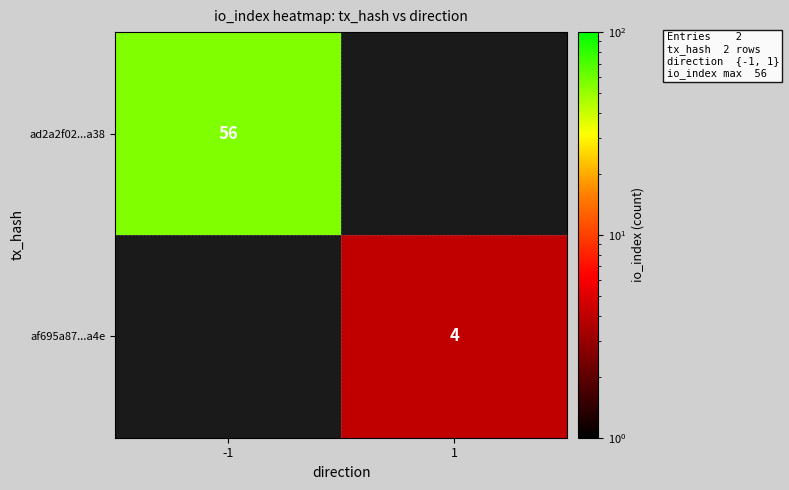

The ad2a2f02...a38 series shows 26 at -1. True or false?

False